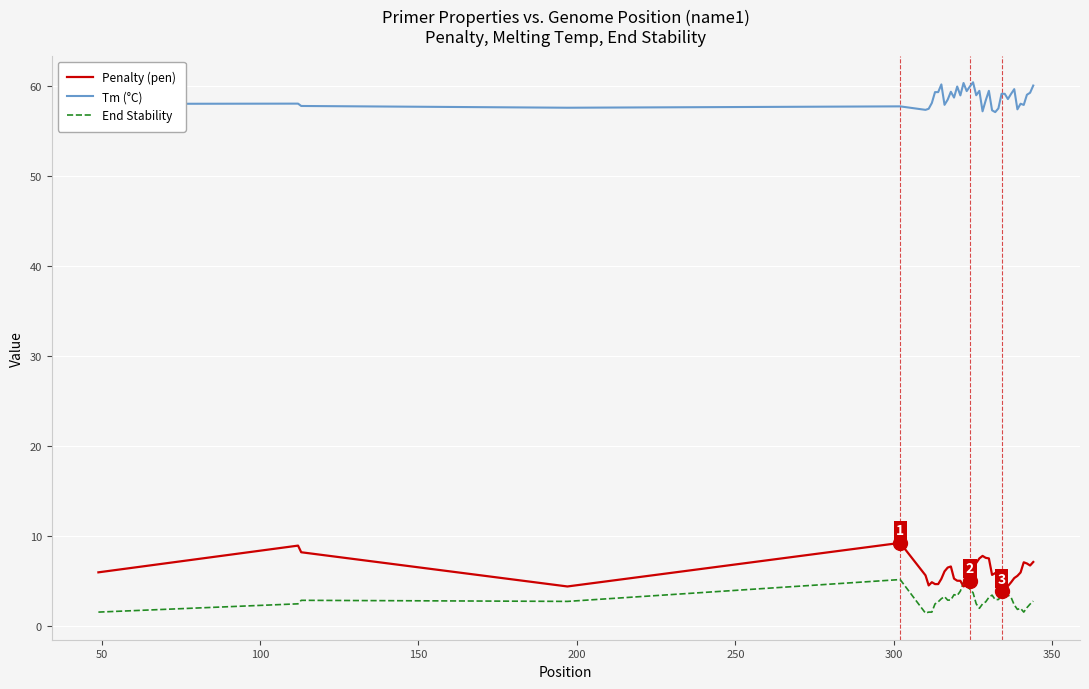

True or false: Penalty (pen) and Tm (°C) intersect in this chart.

False